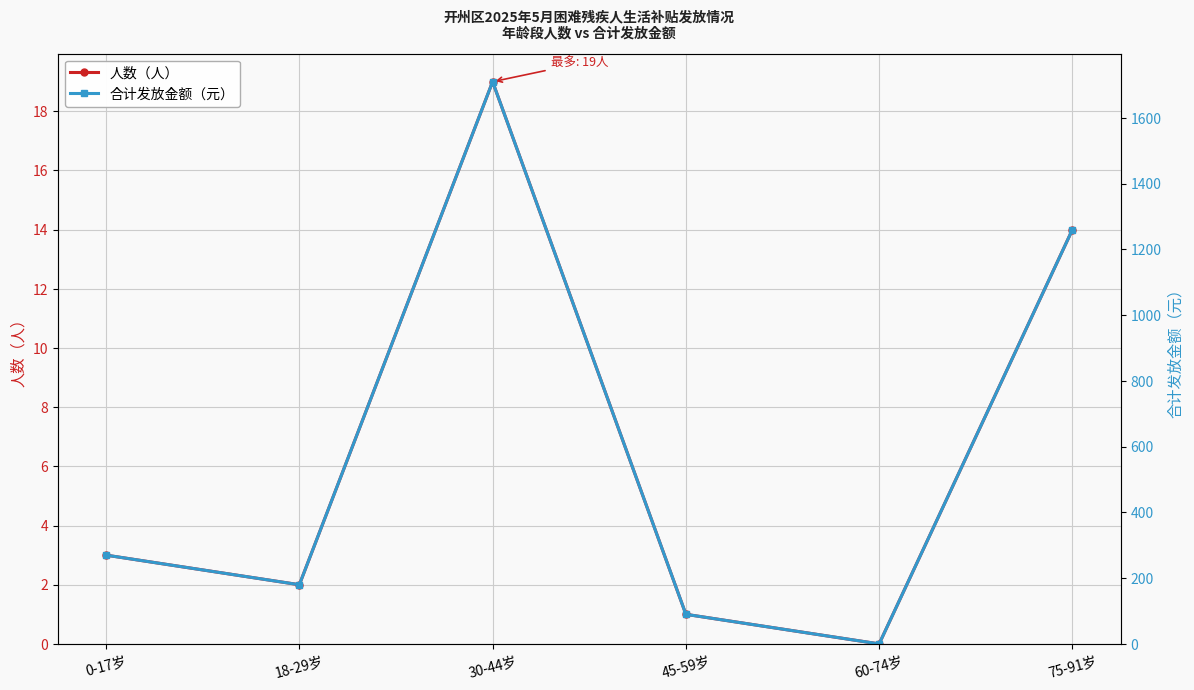

True or false: 合计发放金额（元） and 人数（人） intersect in this chart.

False